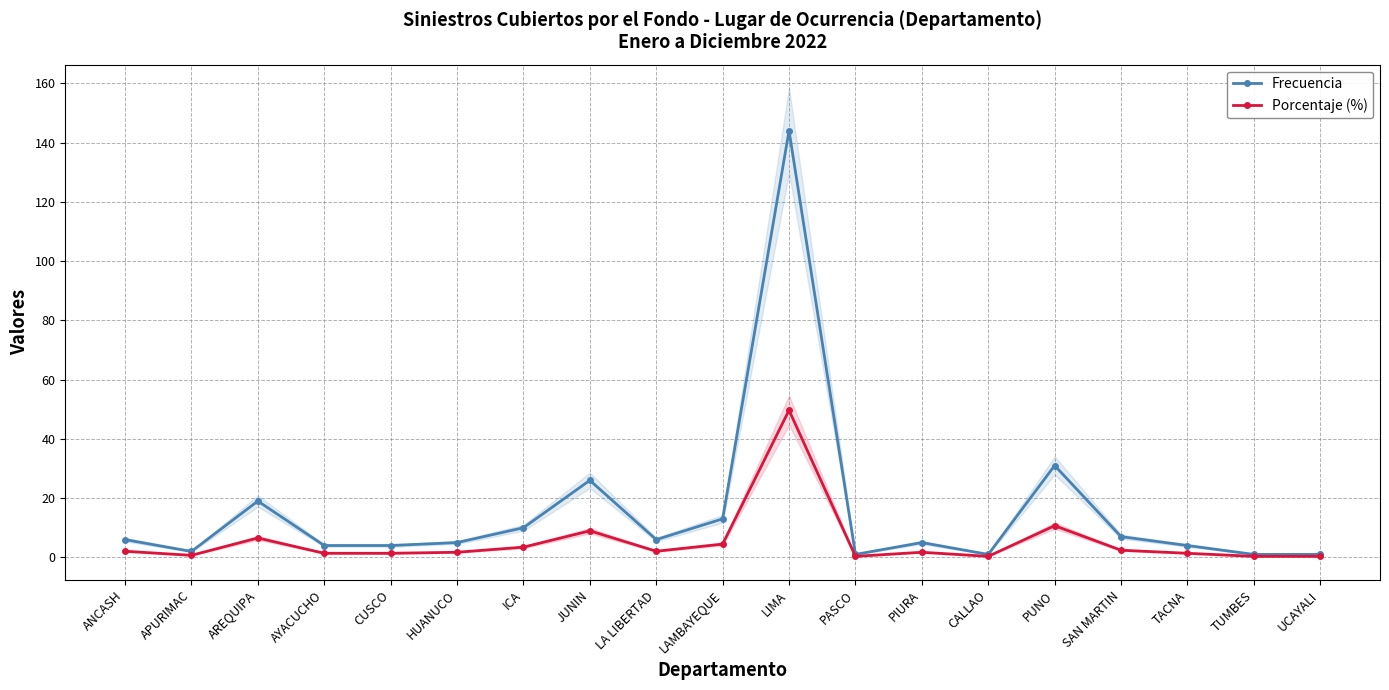

Is the value of Frecuencia at APURIMAC greater than the value of Porcentaje (%) at HUANUCO?

Yes